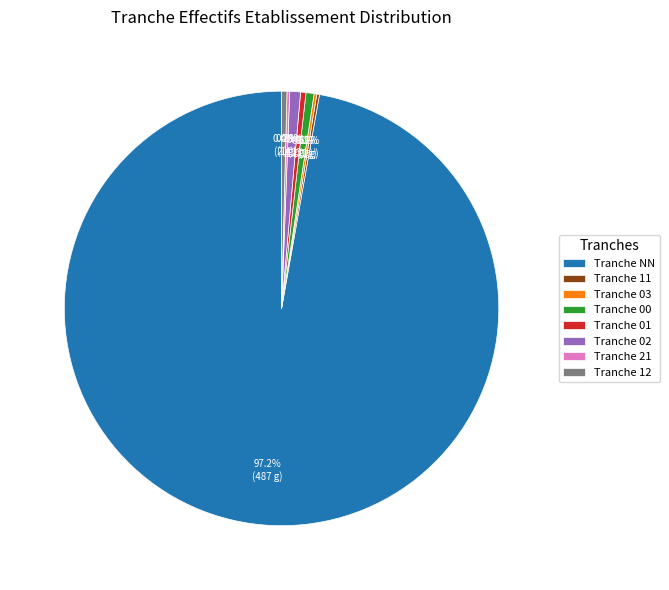

Does any single category account for the majority?

Yes